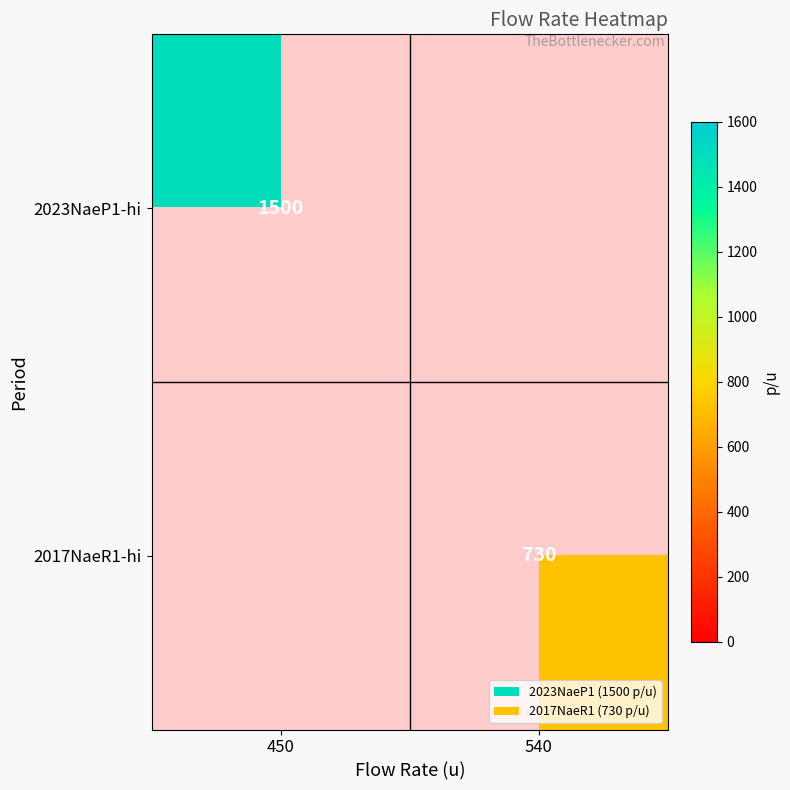

What is the minimum value shown in the chart?

730.0